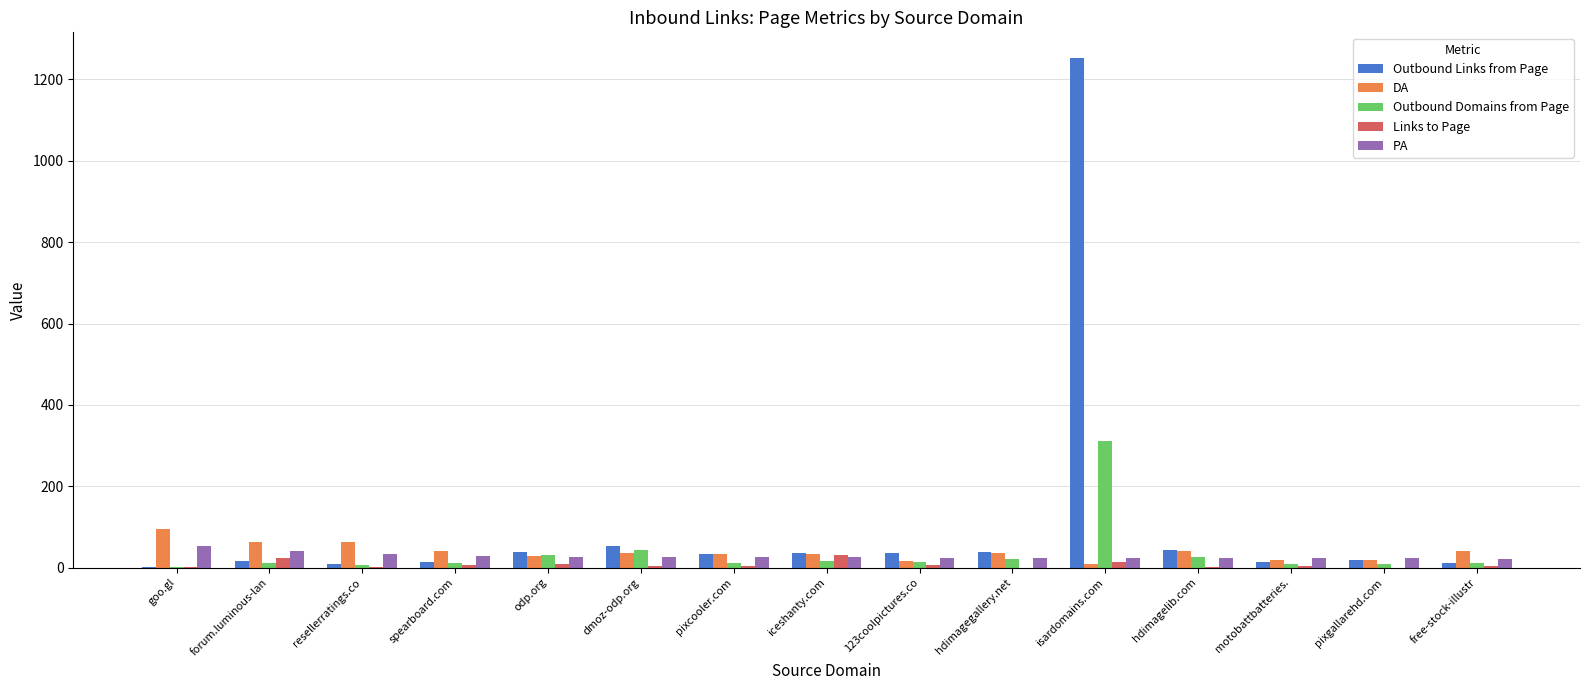

The value of PA at resellerratings.co is 34. True or false?

True